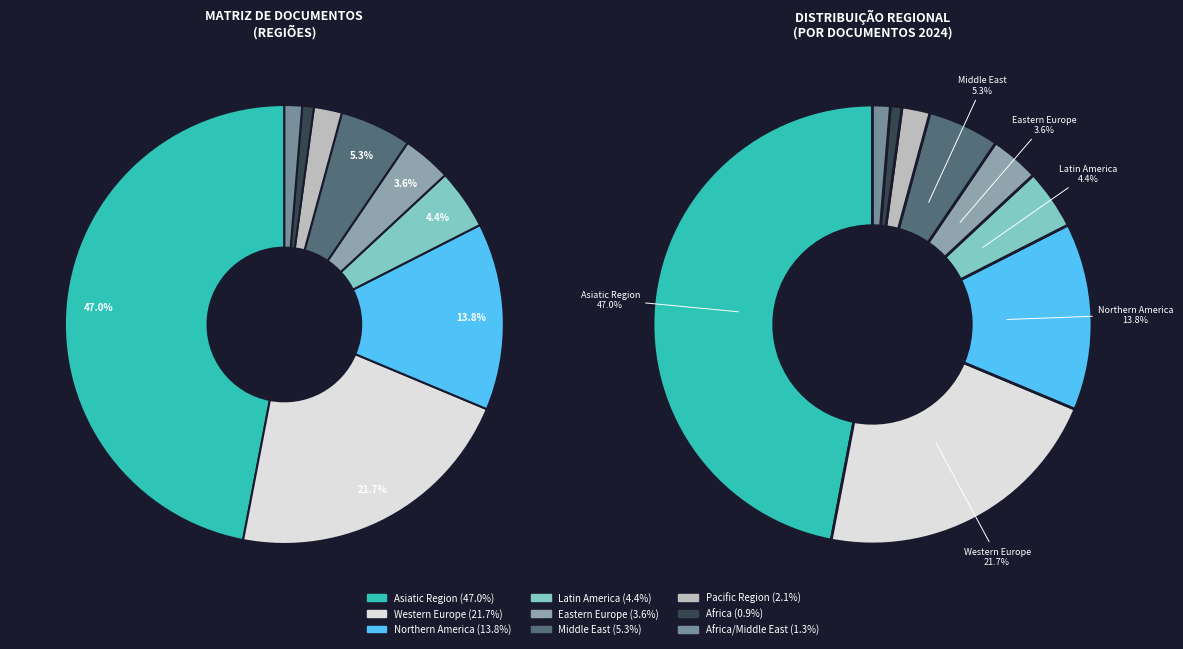

Do Western Europe and Latin America together represent more than half of the pie?

No